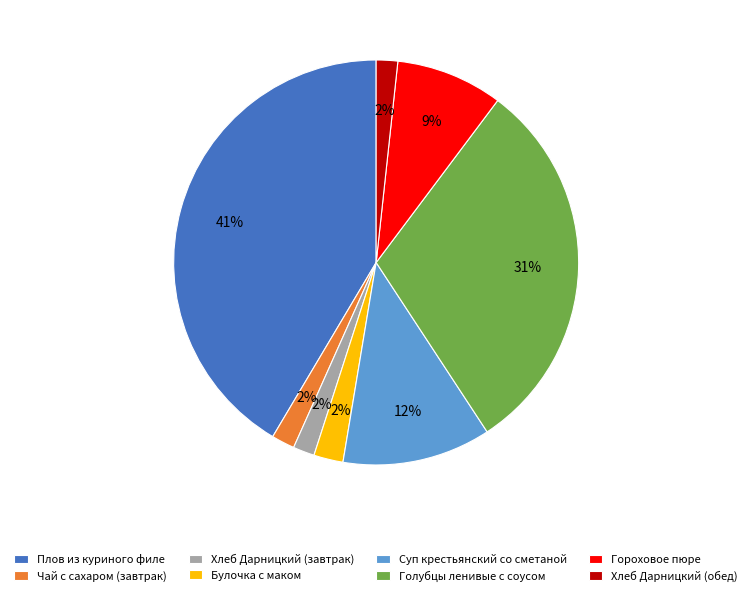

To the nearest percent, what percentage of the pie is Голубцы ленивые с соусом?

31%